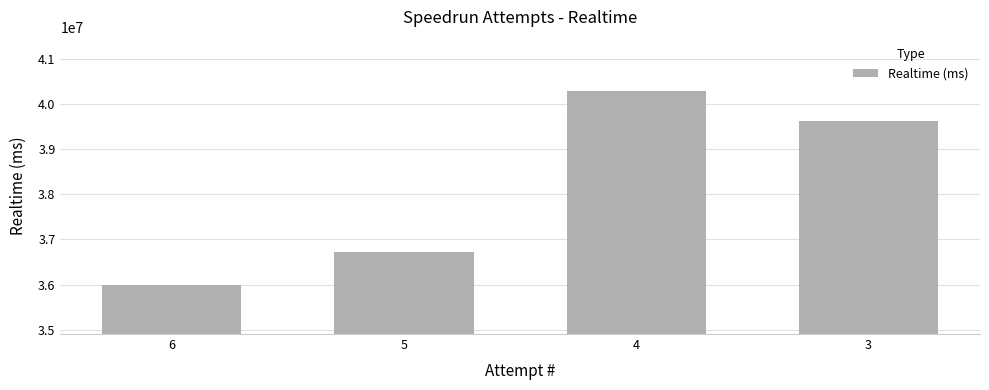

How many series are shown in this chart?

1